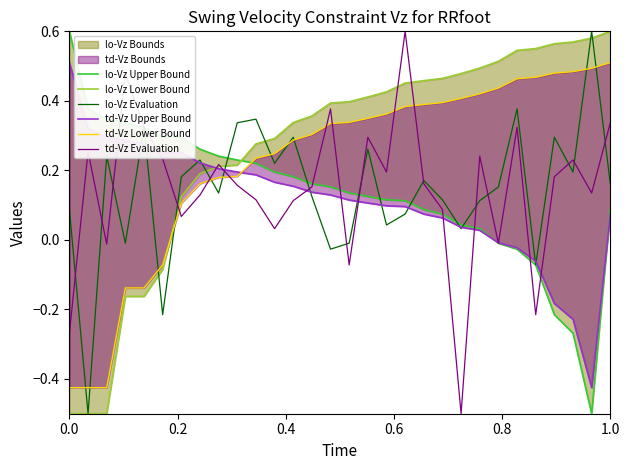

What is the highest value of the lo-Vz Evaluation series?

0.6